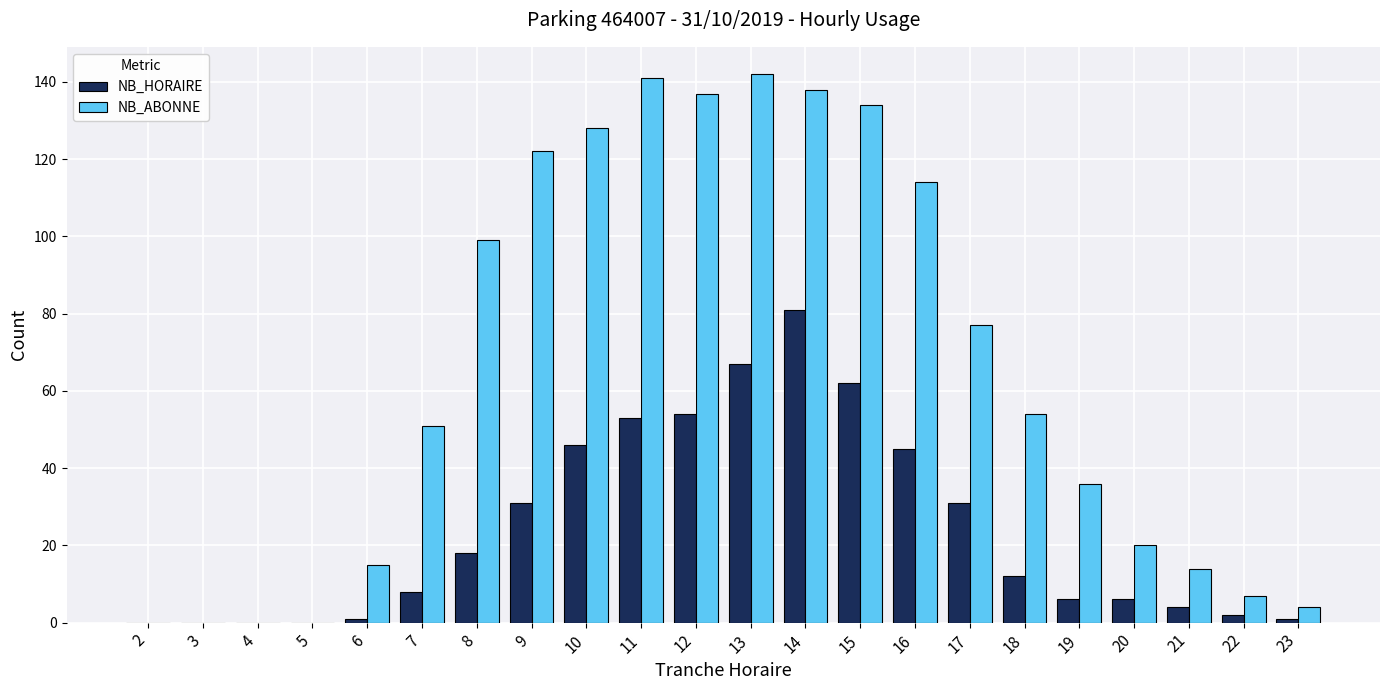

True or false: NB_ABONNE has a value of 128 at 10.

True